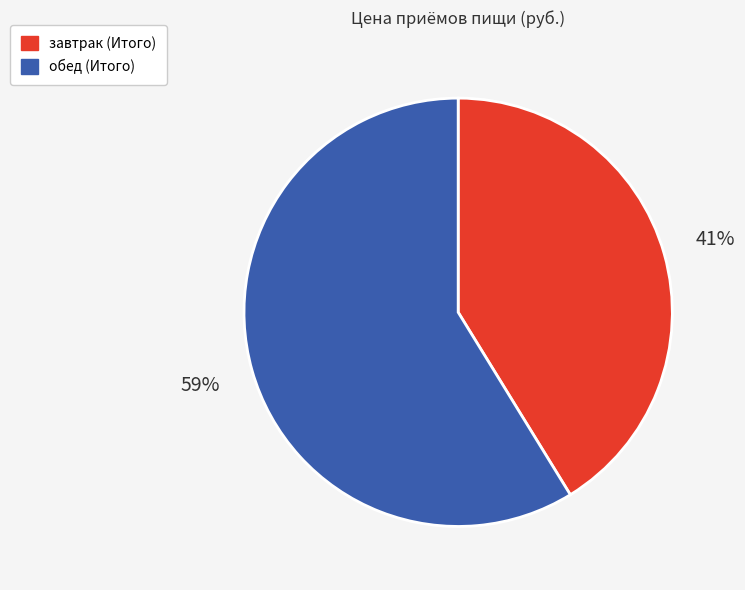

To the nearest percent, what is the difference between the завтрак (Итого) and обед (Итого) slice percentages?

18%